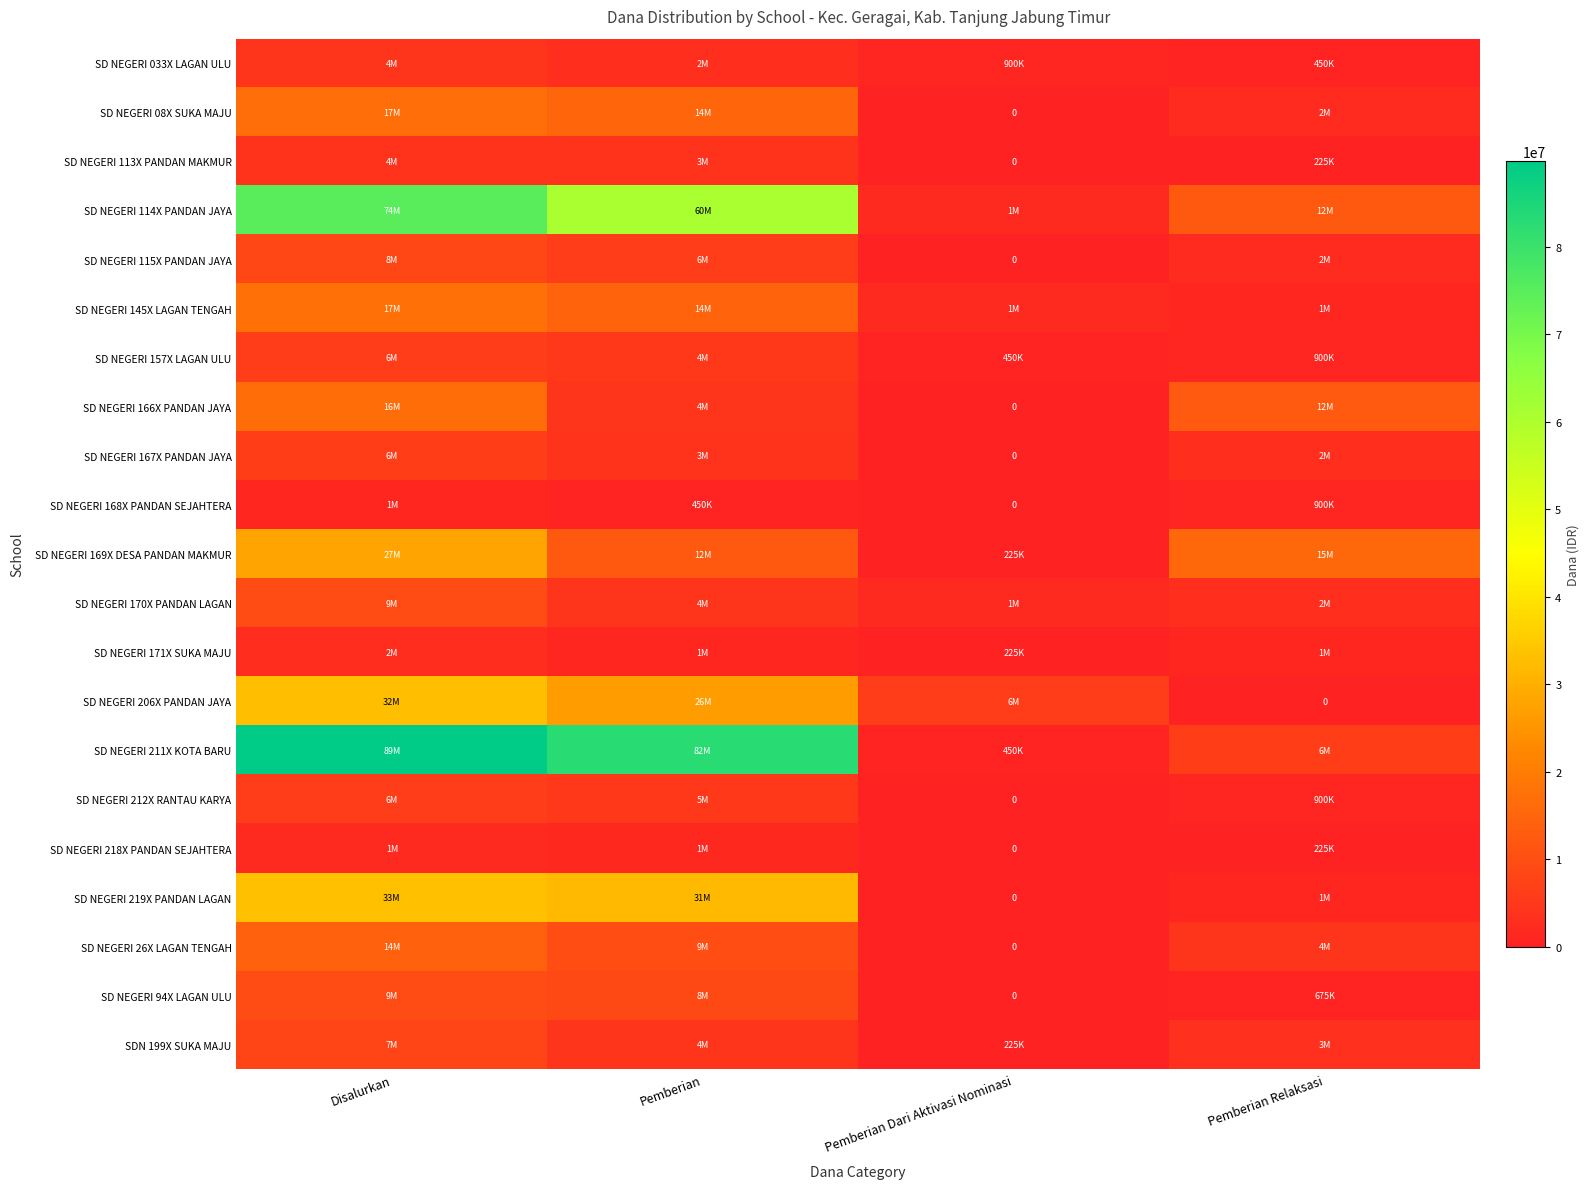

What is the difference between the SD NEGERI 167X PANDAN JAYA values at Disalurkan and Pemberian Dari Aktivasi Nominasi?

6525000